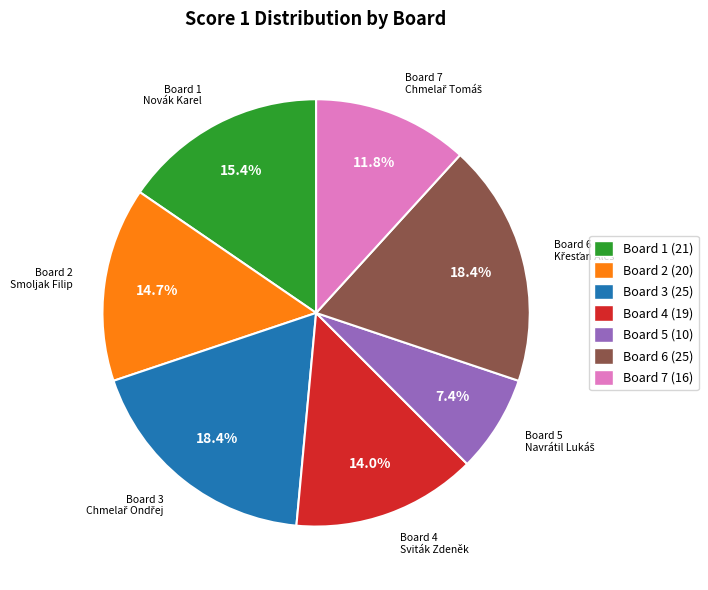

Is there a majority slice in this chart?

No